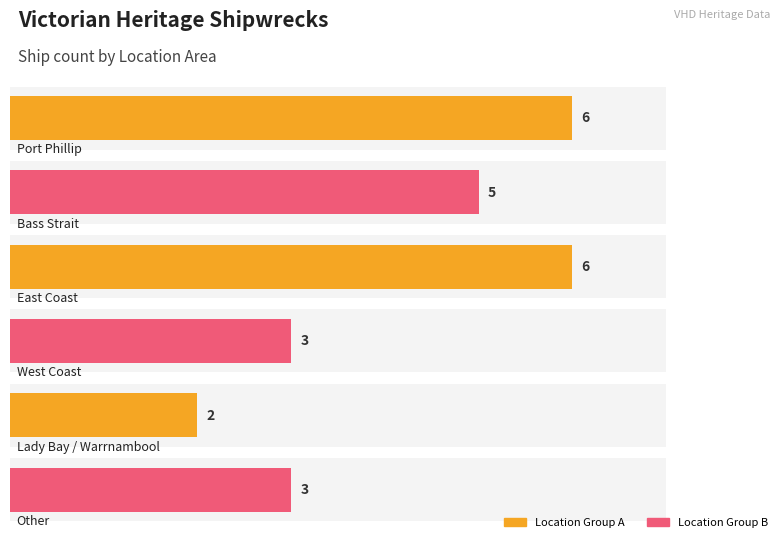

Where is the data nearest to the value 4?

Bass Strait